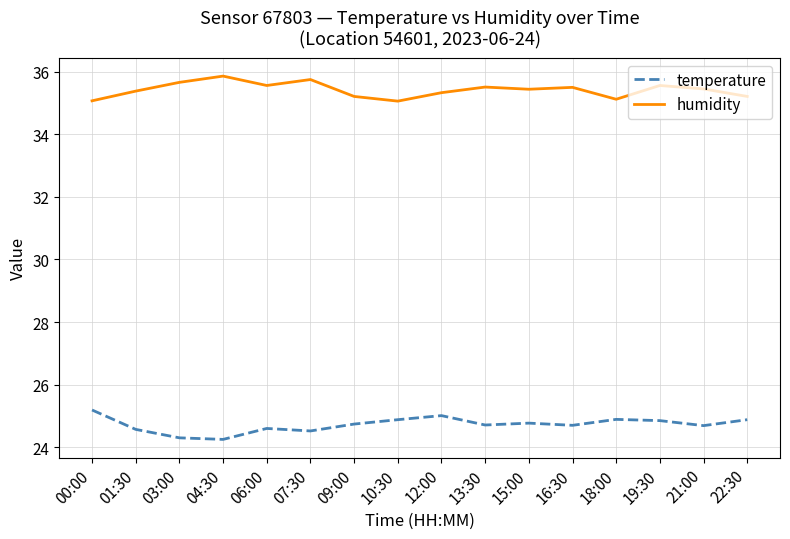

What is the spread (max minus min) of values at 10:30?

10.2